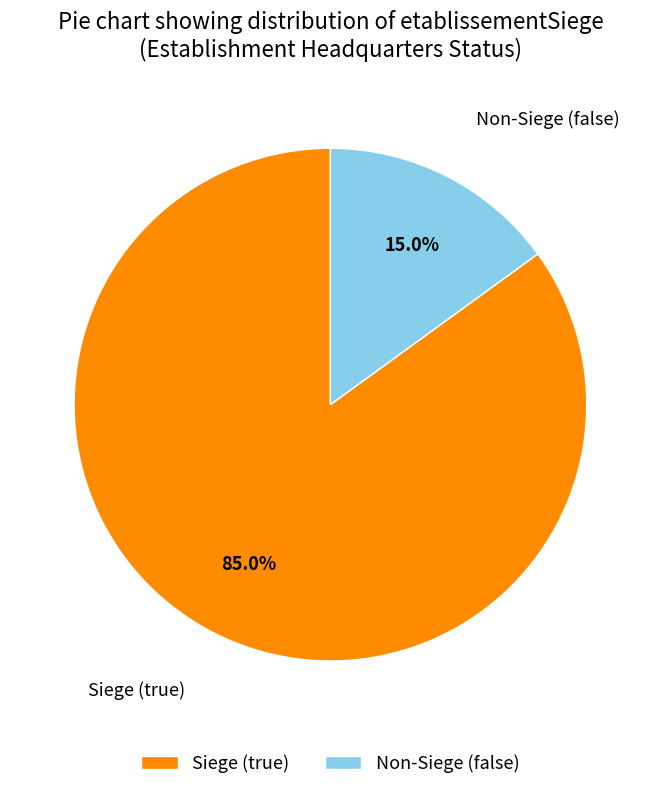

Is the sum of Non-Siege (false) and Siege (true) greater than half?

Yes